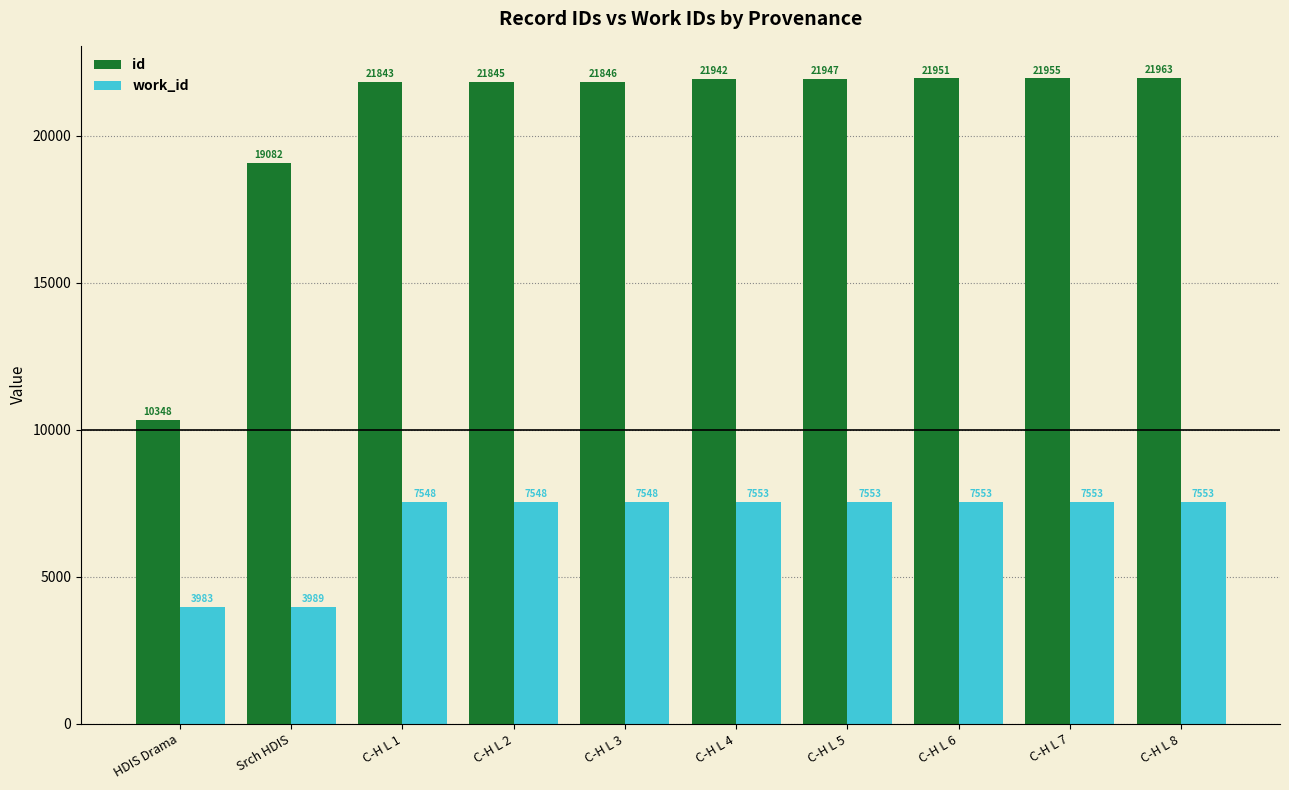

The value of id at Srch HDIS is 7299. True or false?

False